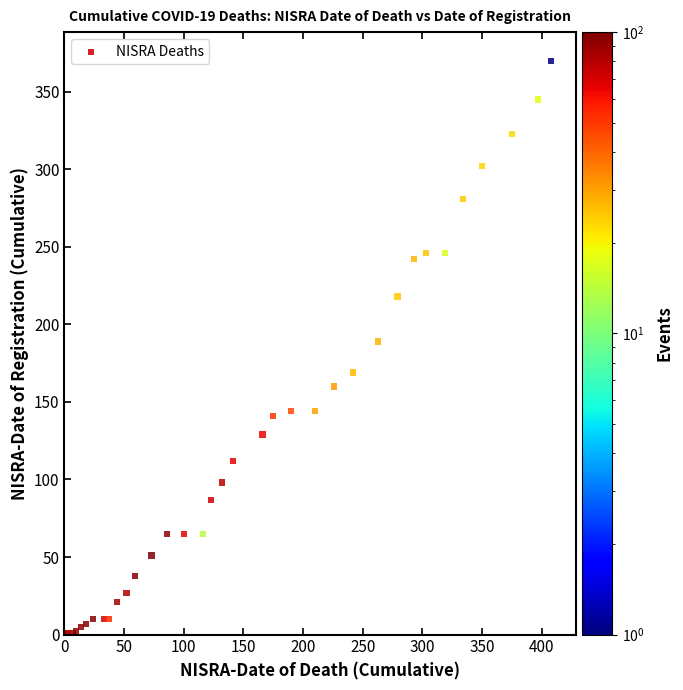

What Y value in the scatter plot is closest to 185?

189